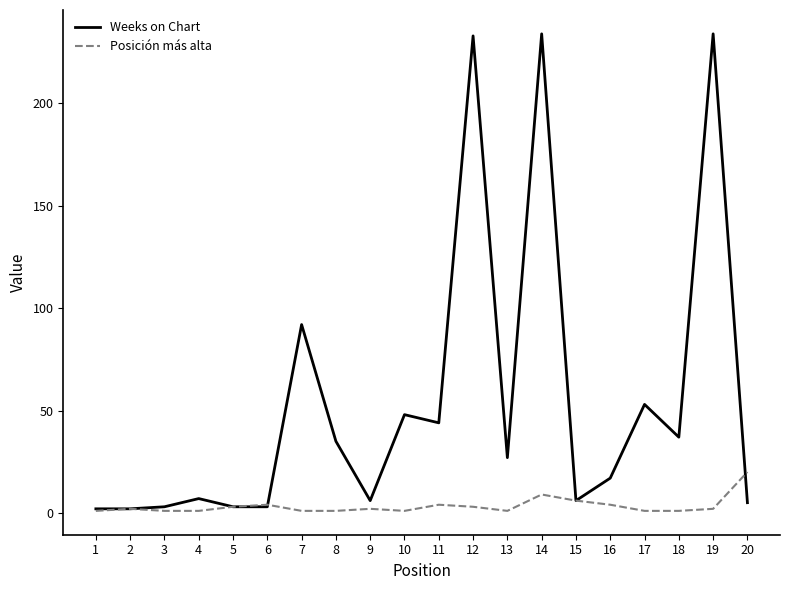

What is the greatest value displayed?

234